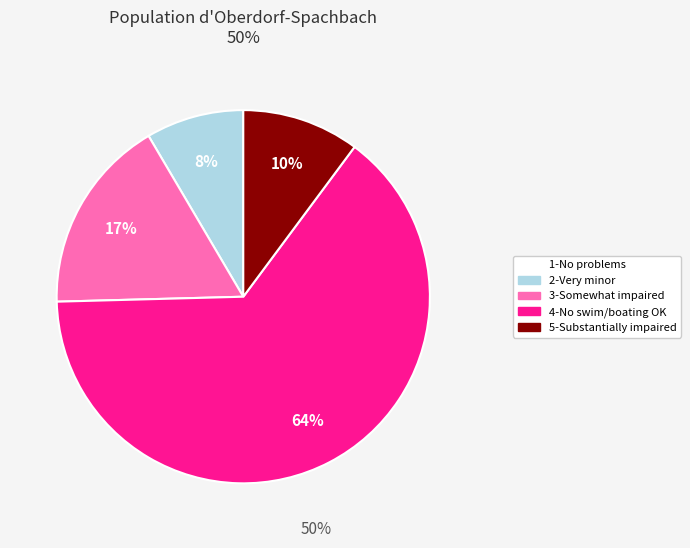

To the nearest percent, what is the average slice percentage?

20%